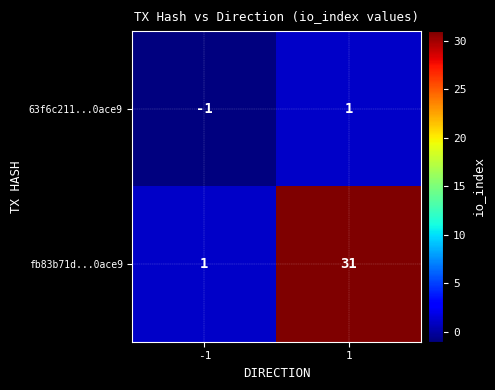

Count the number of categories in the chart.

2